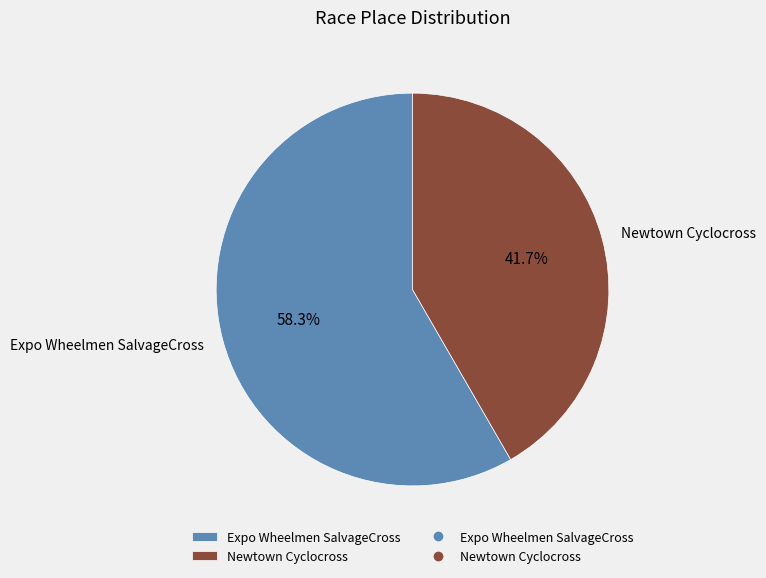

How much of the chart is everything except Expo Wheelmen SalvageCross?

41.7%